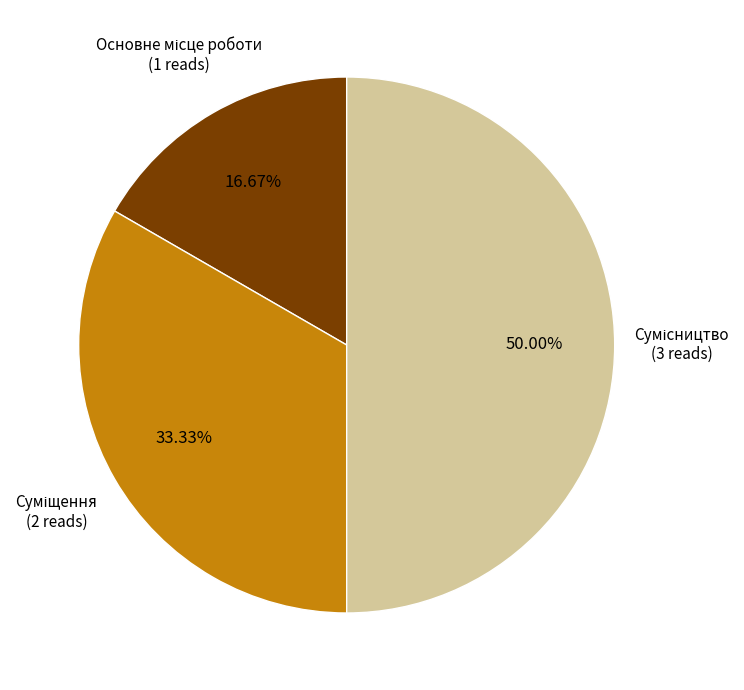

How many slices are in this pie chart?

3